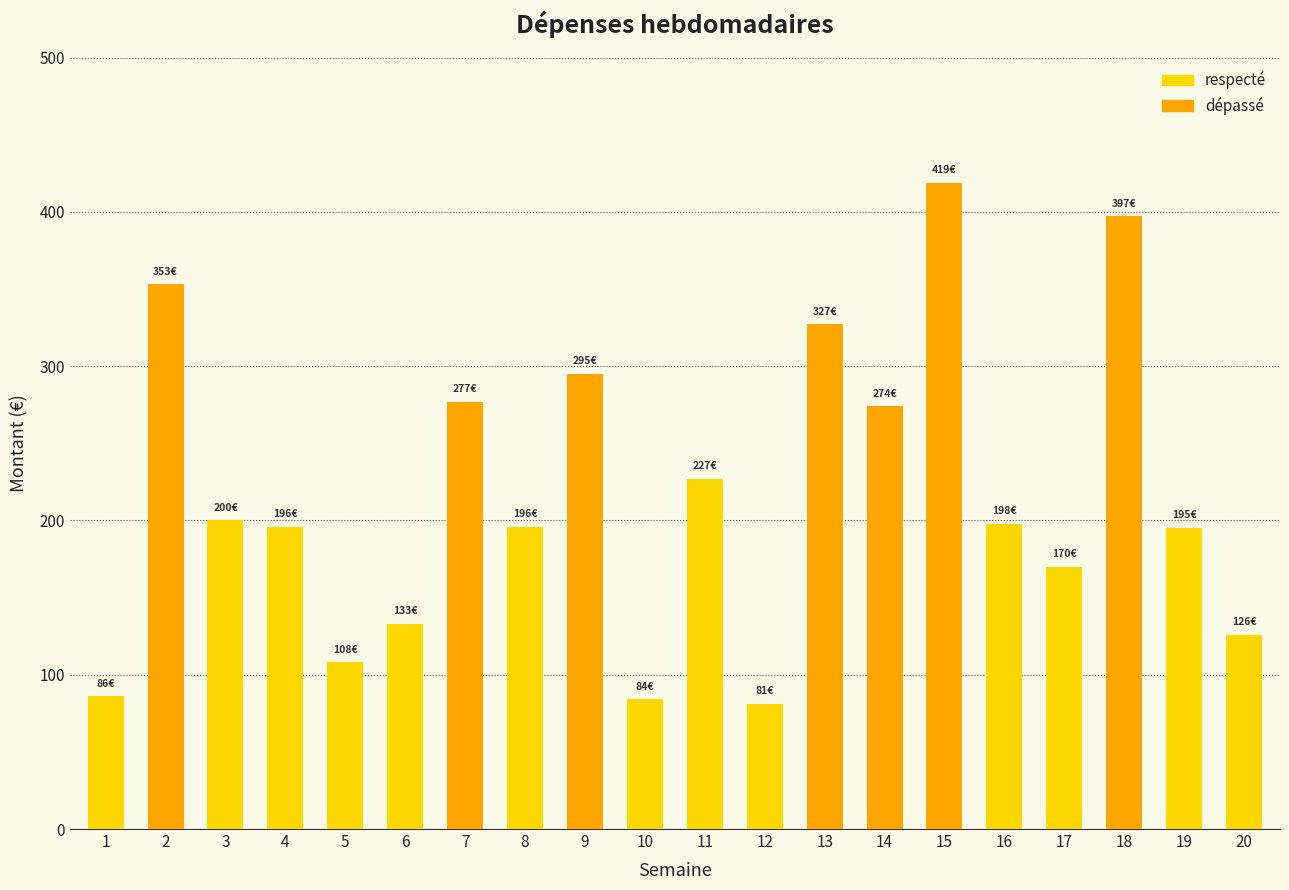

True or false: respecté has a value of 61 at 8.

False